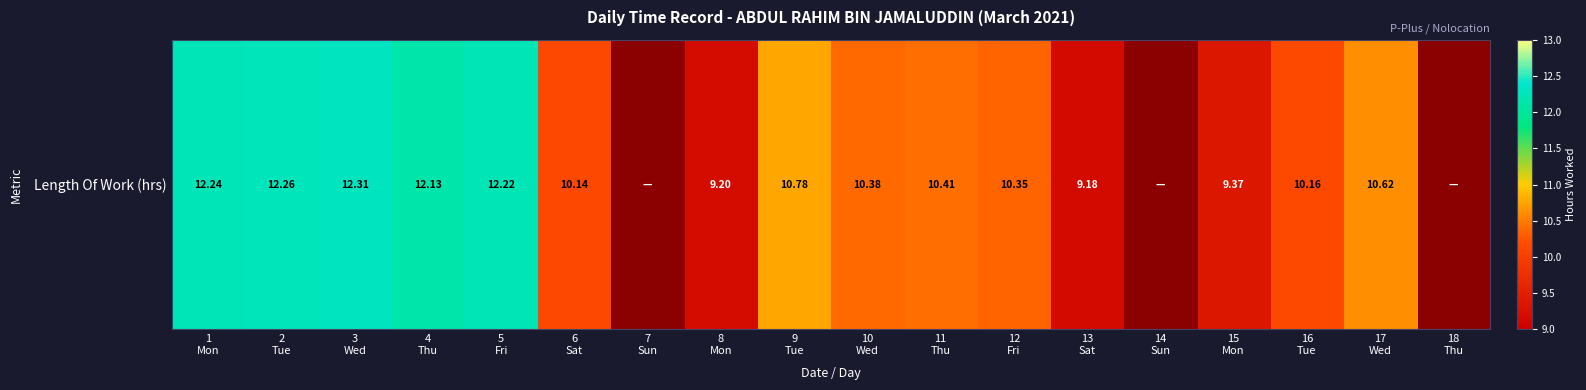

At which label is the value closest to 6?

13
Sat